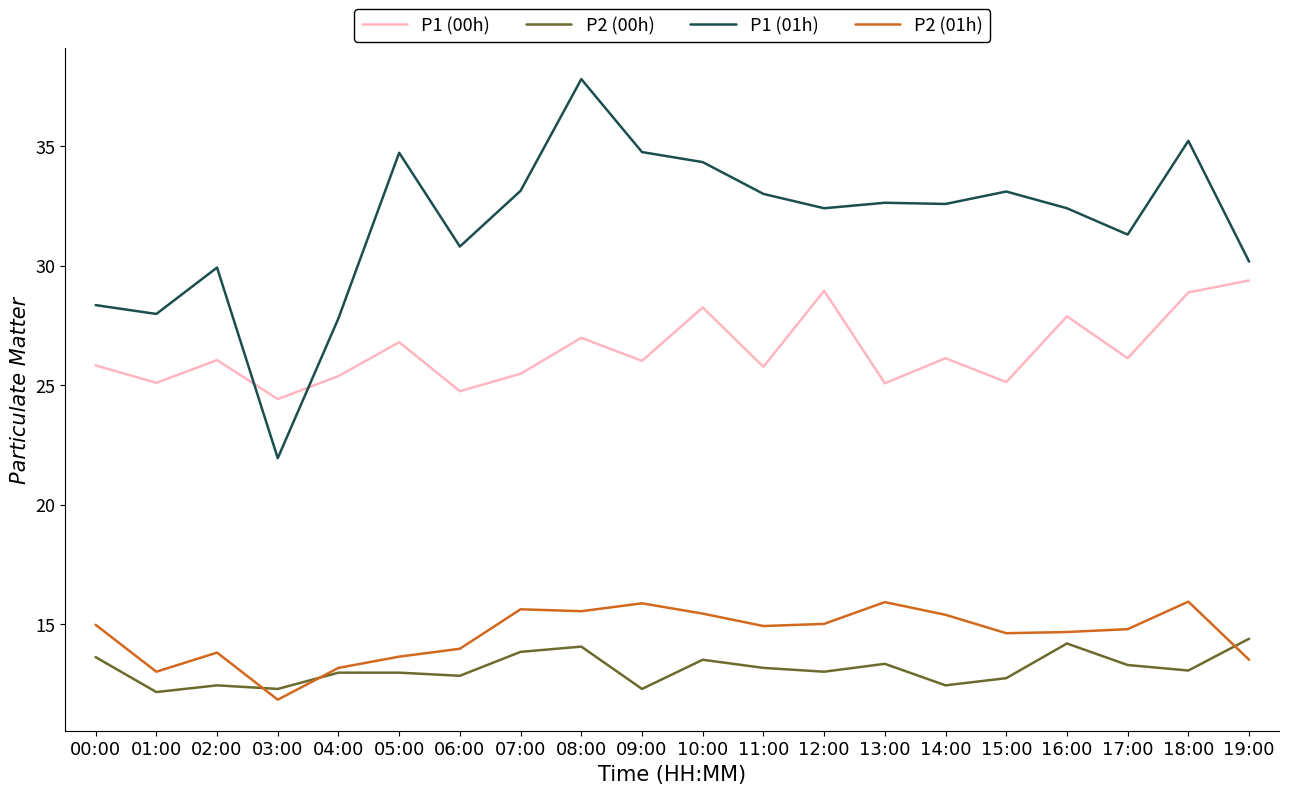

True or false: P1 (00h) and P2 (00h) cross at least once.

False